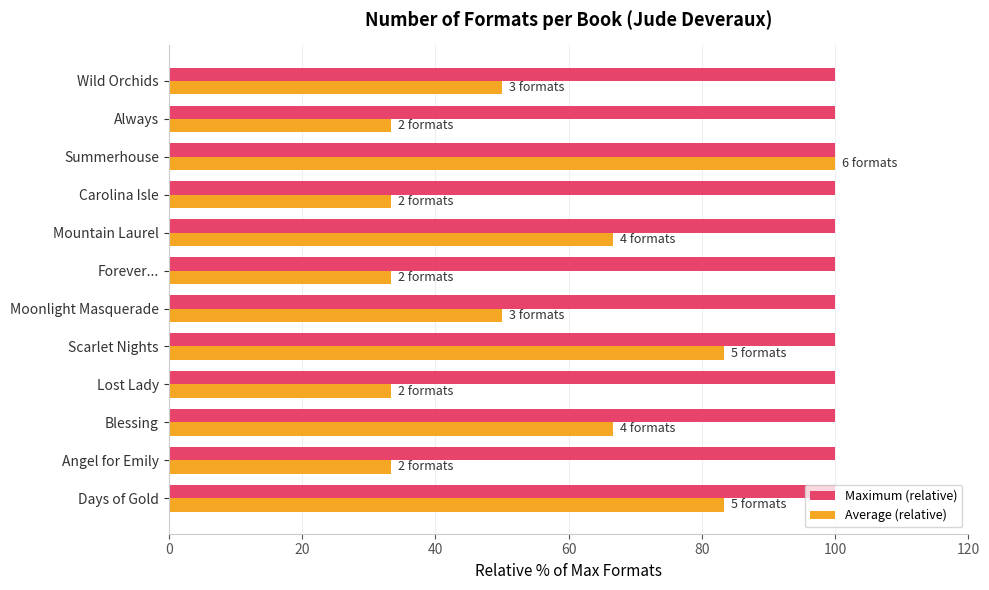

List the series in order of their overall mean, highest first.

Maximum (relative), Average (relative)